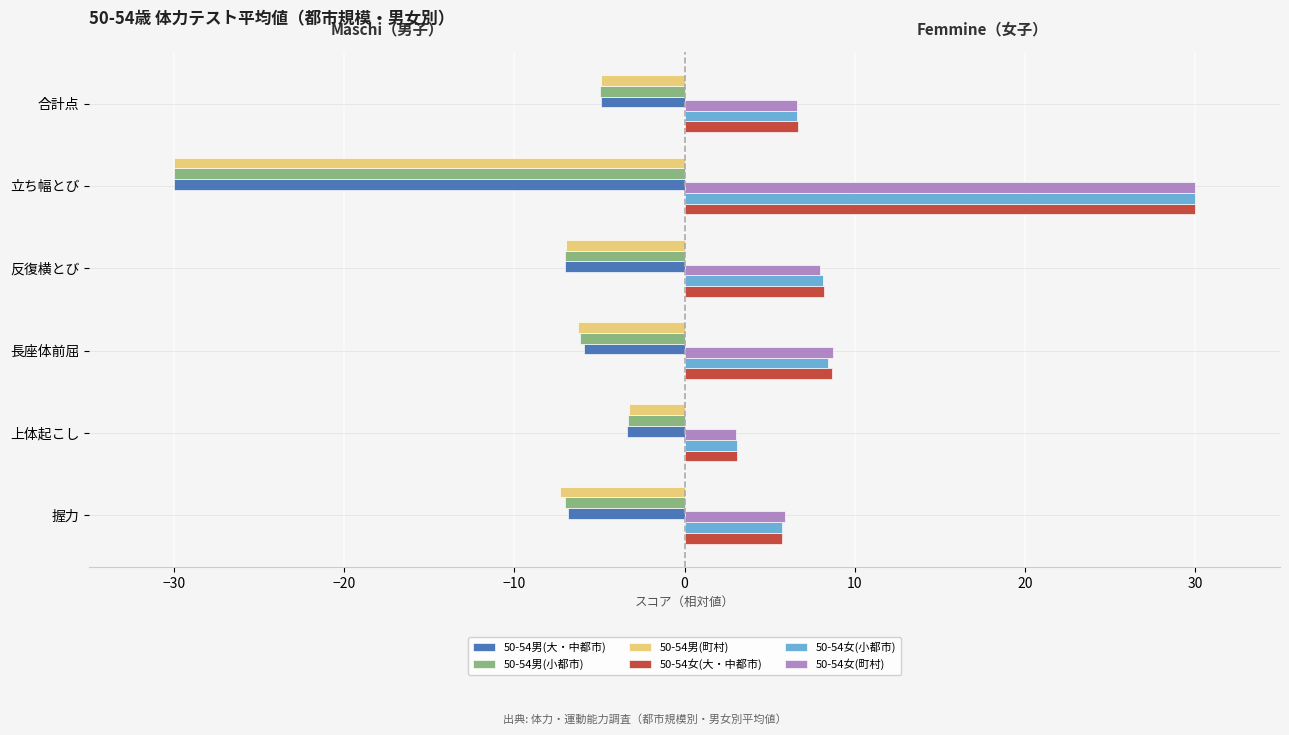

True or false: 50-54女(町村) has a value of 9.0 at 立ち幅とび.

False